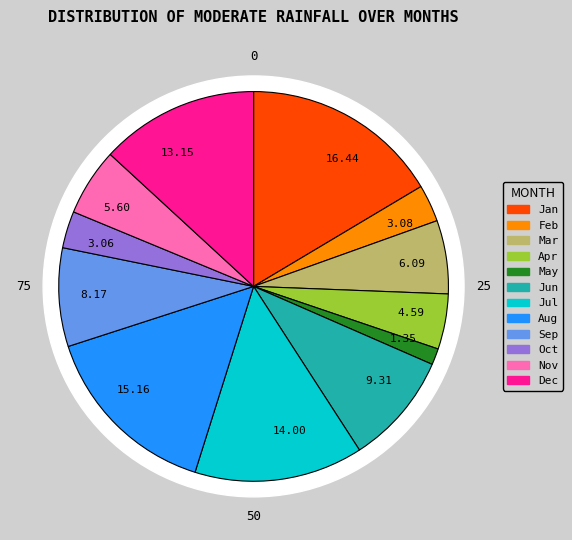

How many segments does this pie chart have?

12